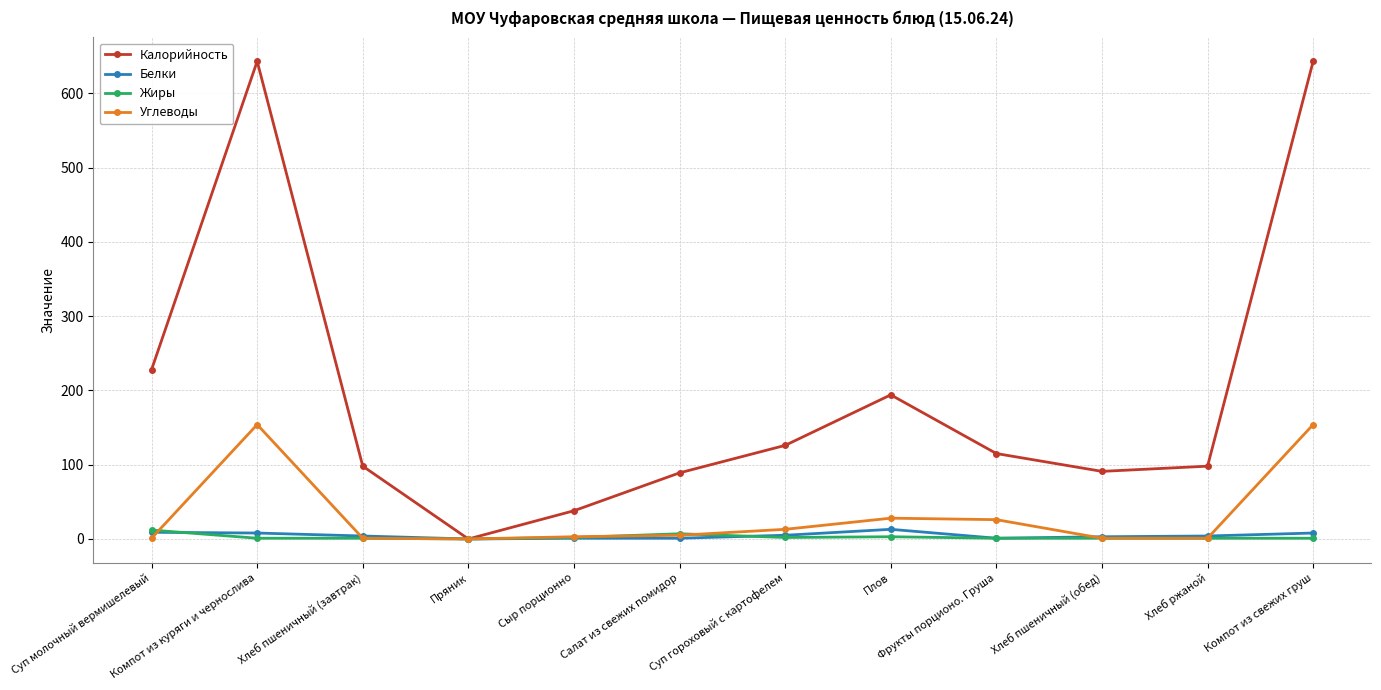

How many interior local valleys does the Калорийность series have?

2